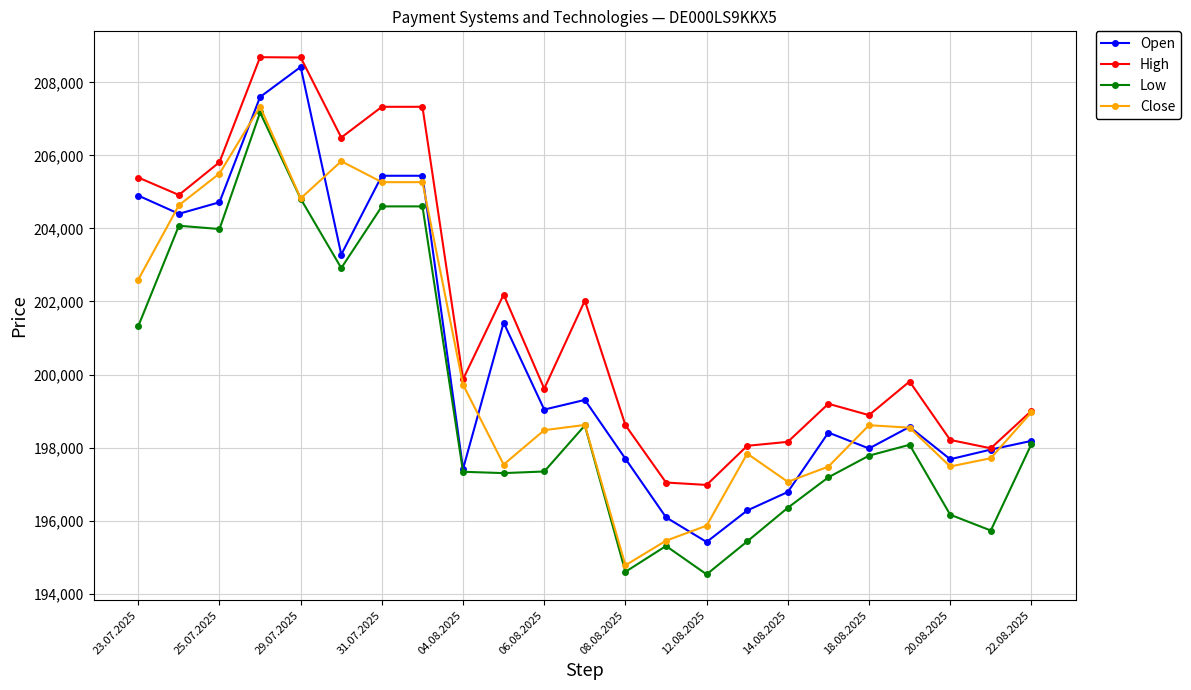

Which series has the largest range (max minus min)?

Open